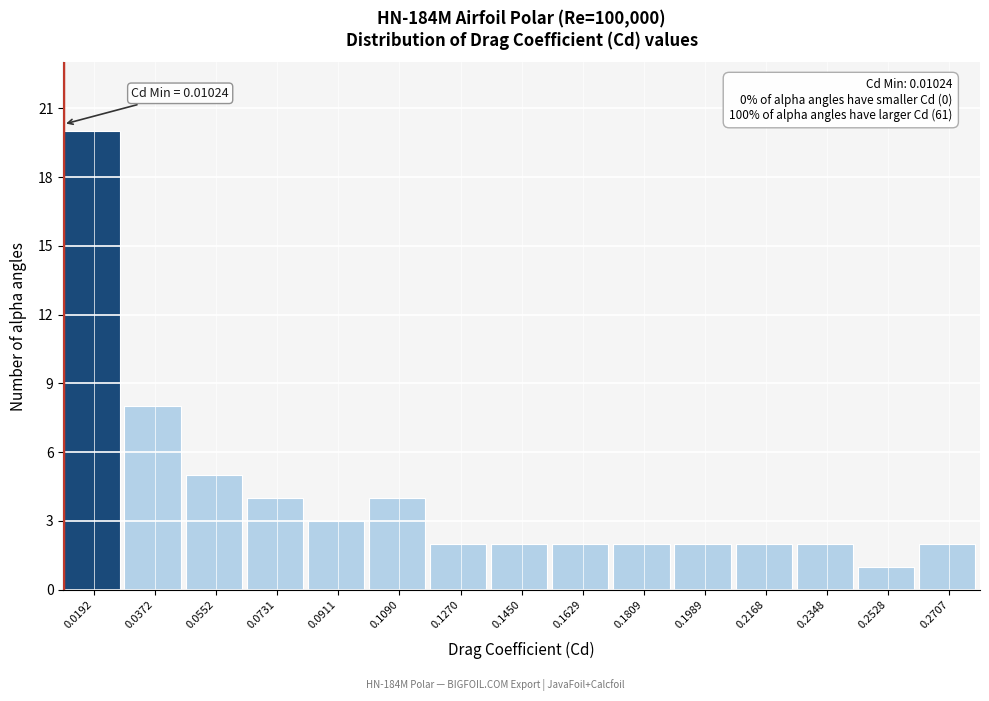

Which range on the x-axis has the tallest bar?

0.010 to 0.028